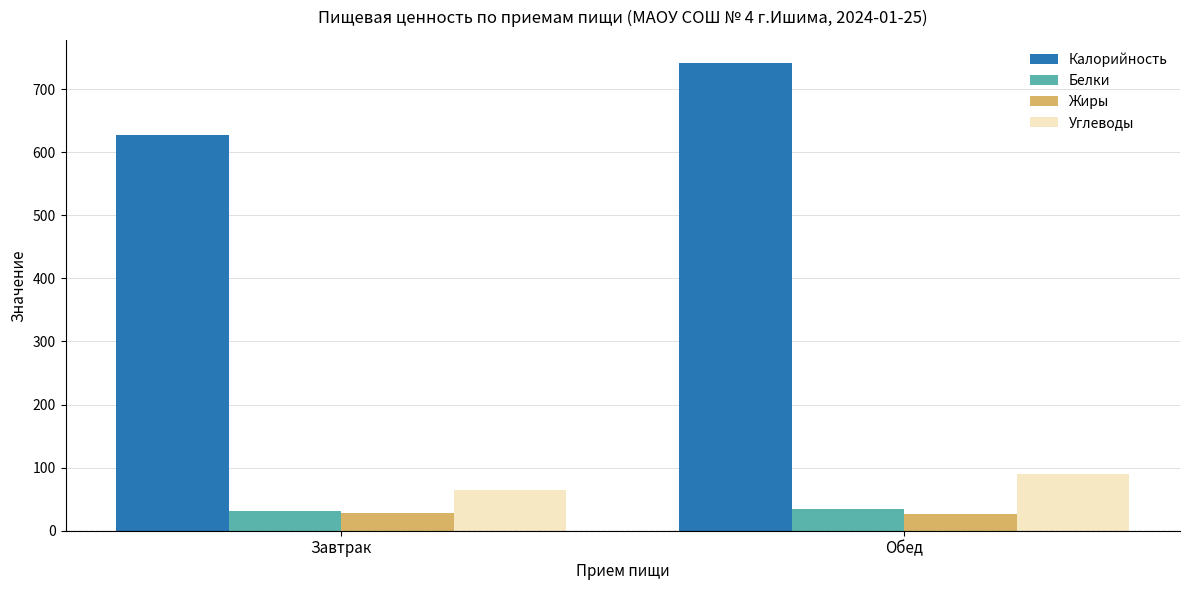

Count the number of data series in this chart.

4